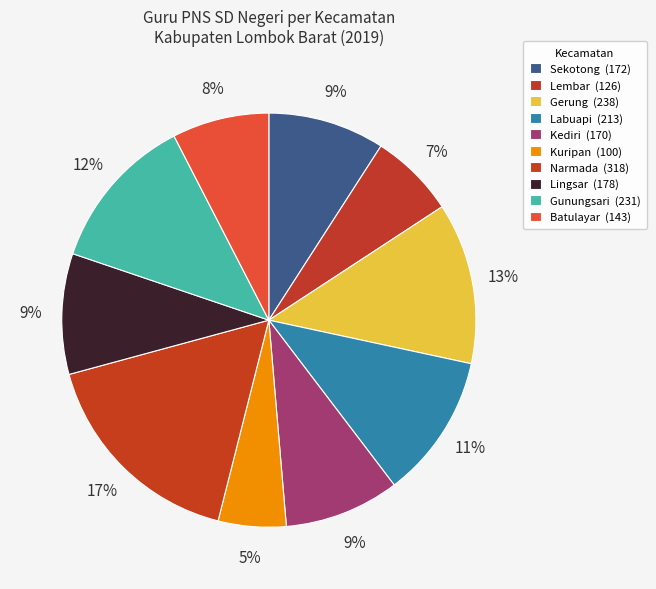

What percentage is NOT represented by Sekotong?

90.9%